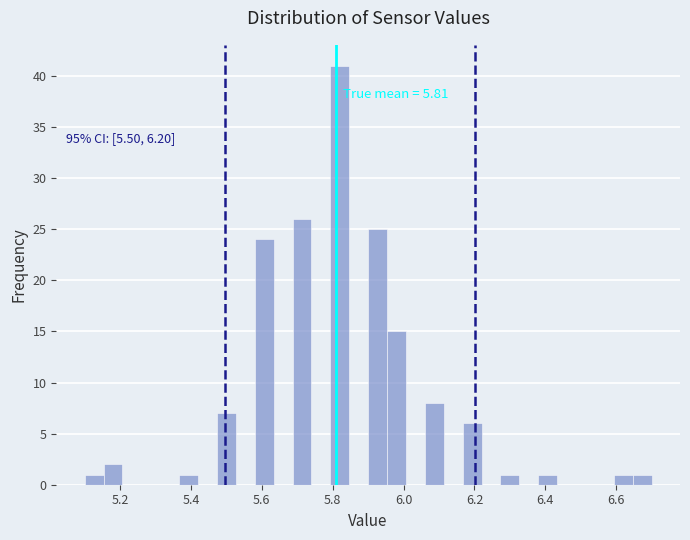

Read against the x-axis, roughly where is the centre of the tallest bar?

5.82